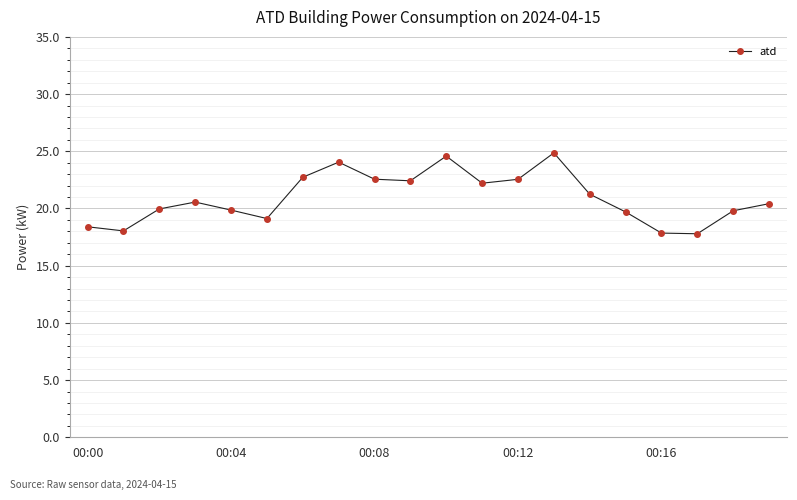

What is the difference between the second highest and minimum values?

6.8